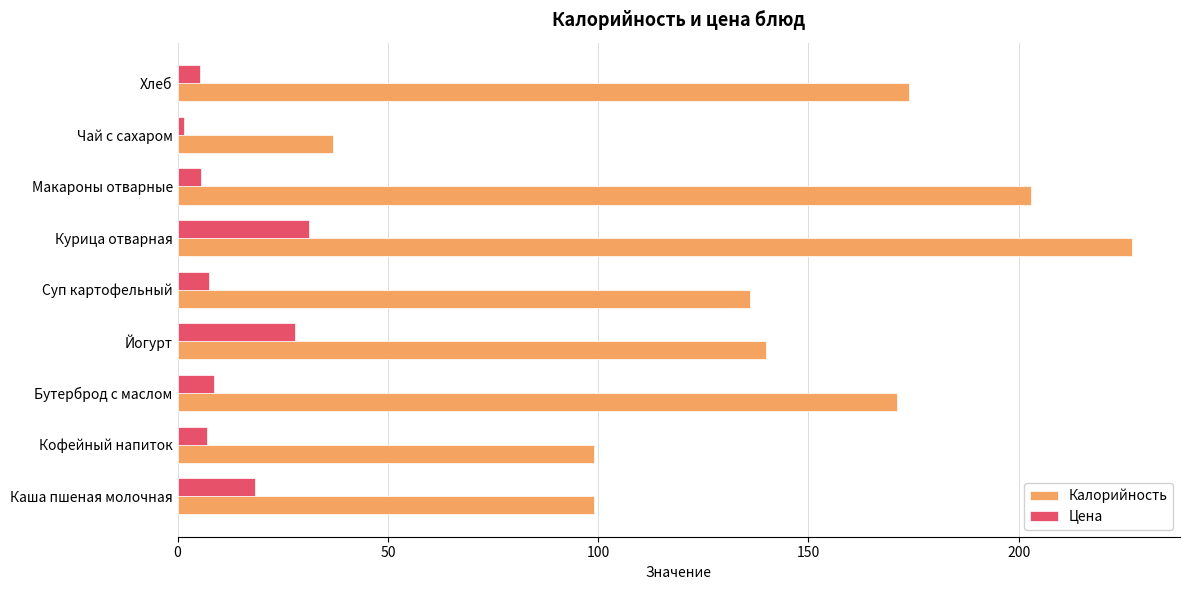

How many distinct data groups are displayed?

2